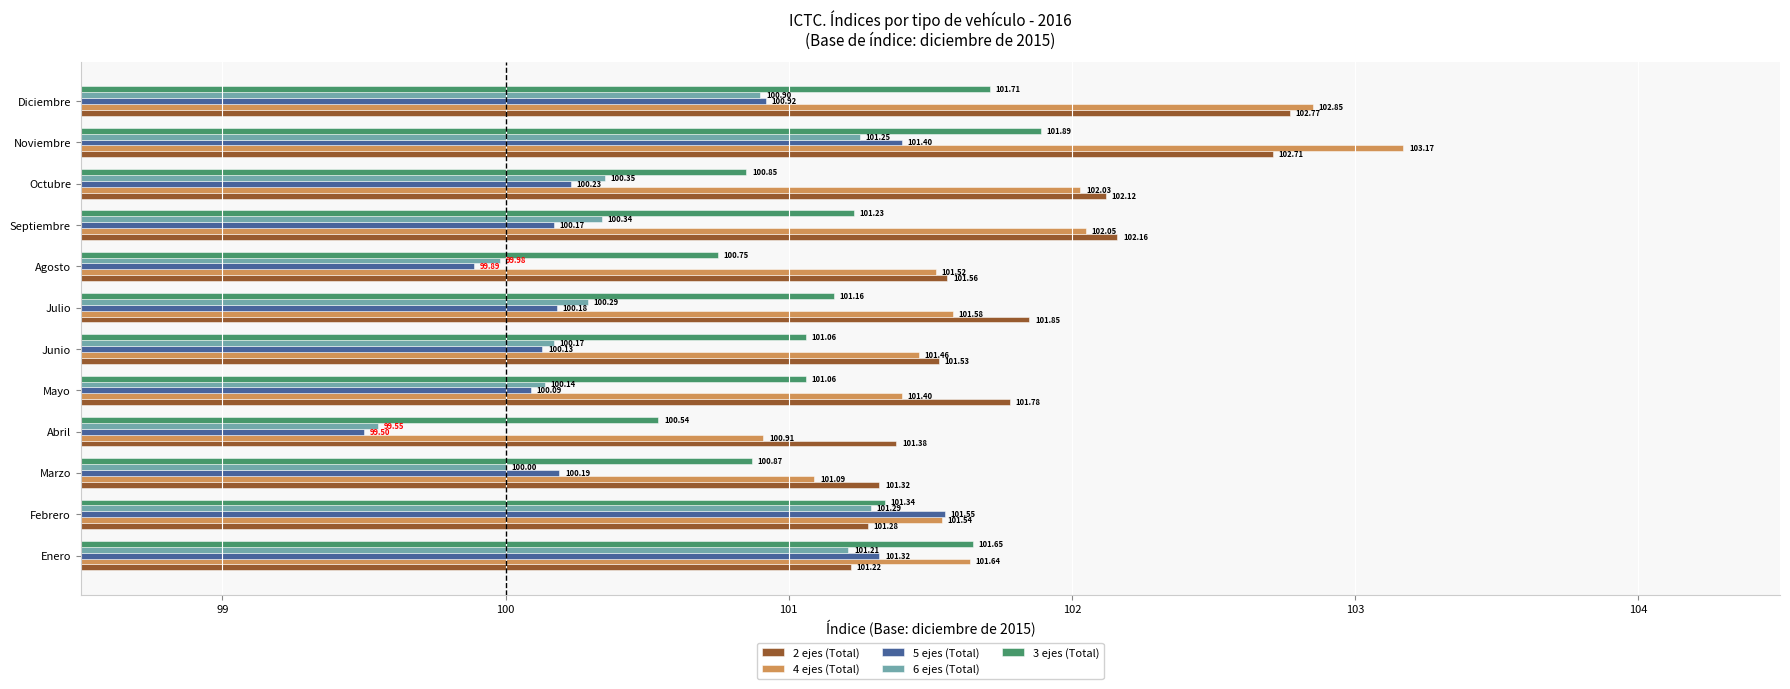

At which category does the chart reach its minimum across all series?

Abril